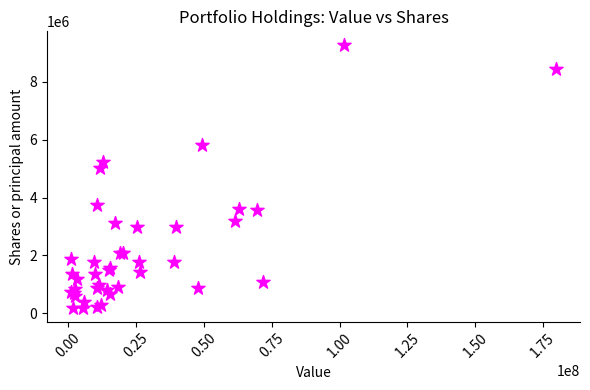

What Y value in the scatter plot is closest to 4727841?

5009219